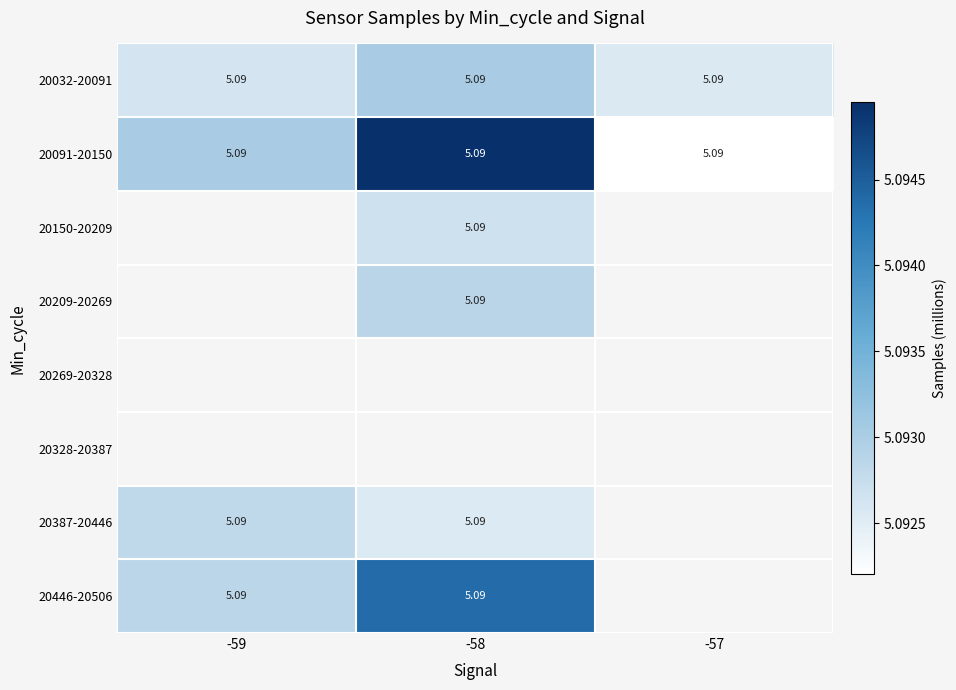

At how many categories does at least one series exceed 5?

3